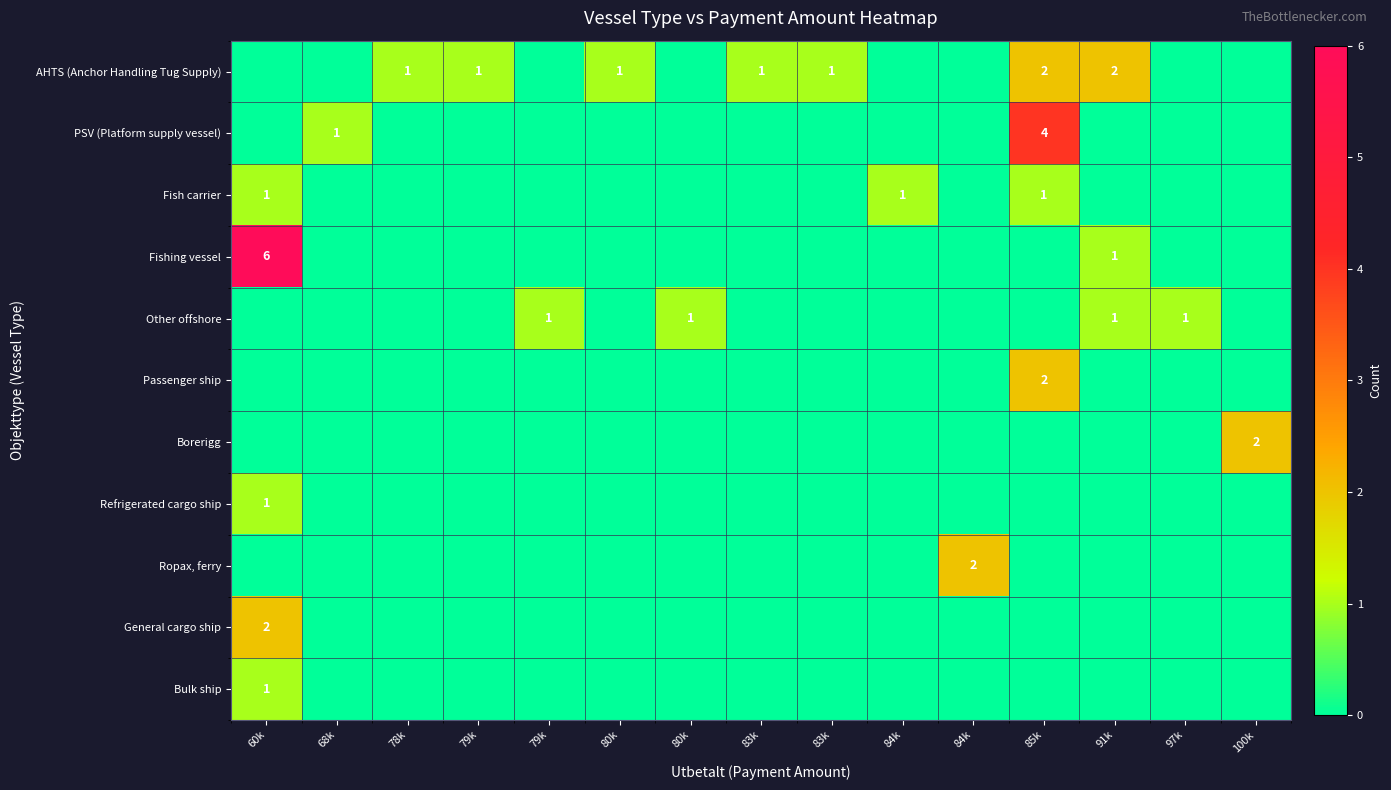

Is it true that Bulk ship equals 1 at 84k?

False